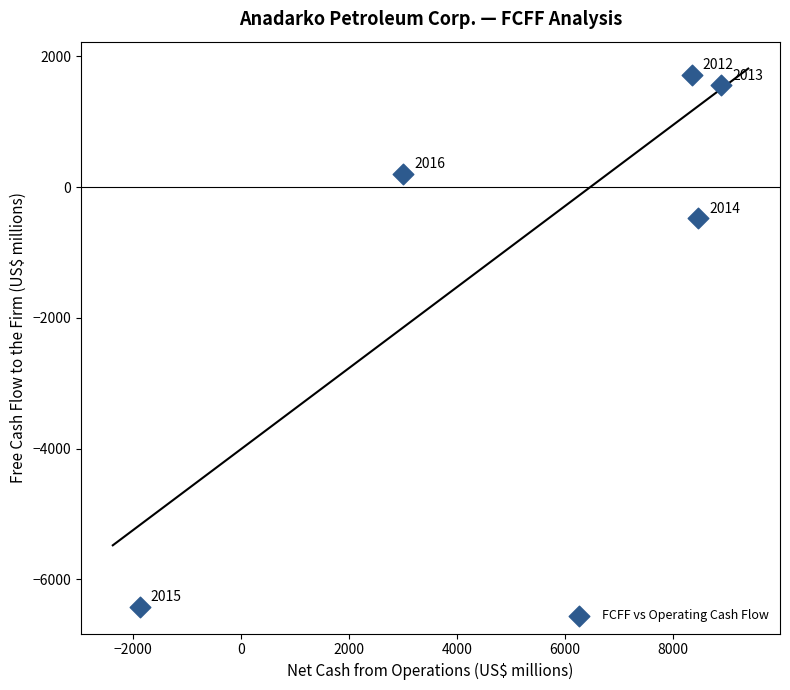

What Y value in the scatter plot is closest to -2347?

-477